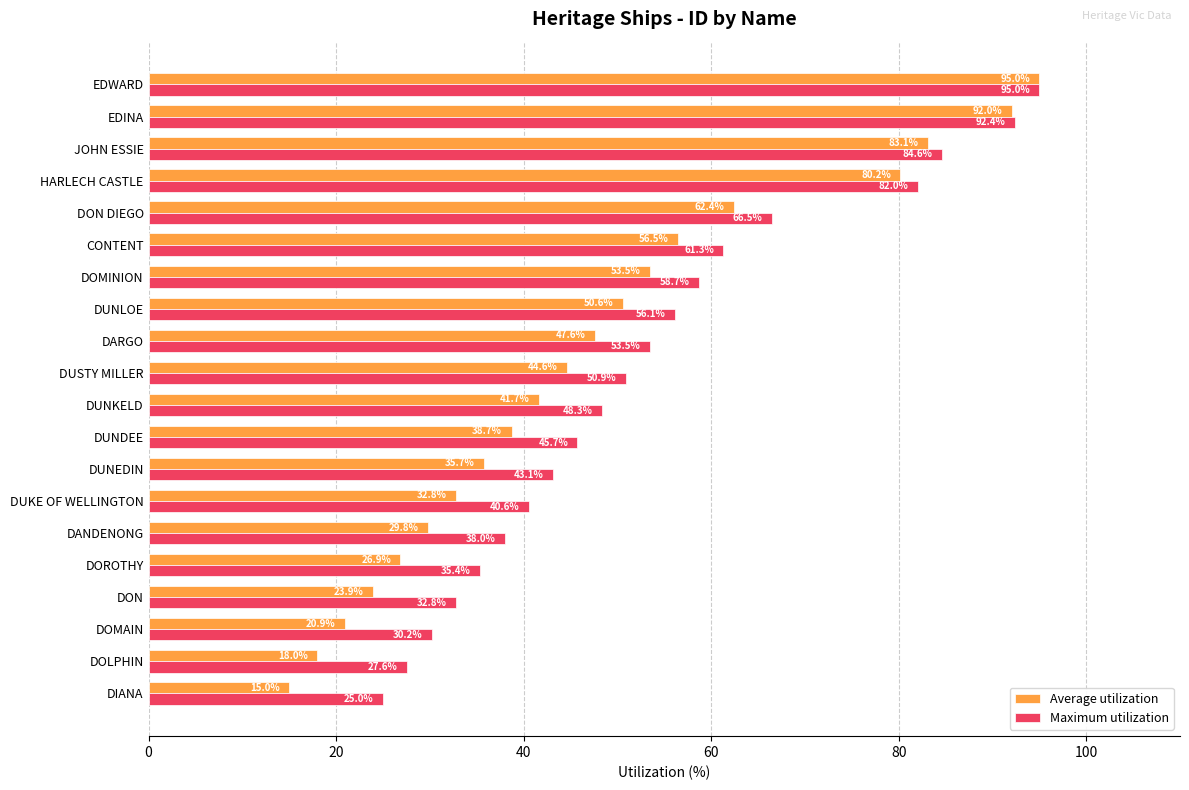

Is it true that Average utilization equals 80.2 at HARLECH CASTLE?

True